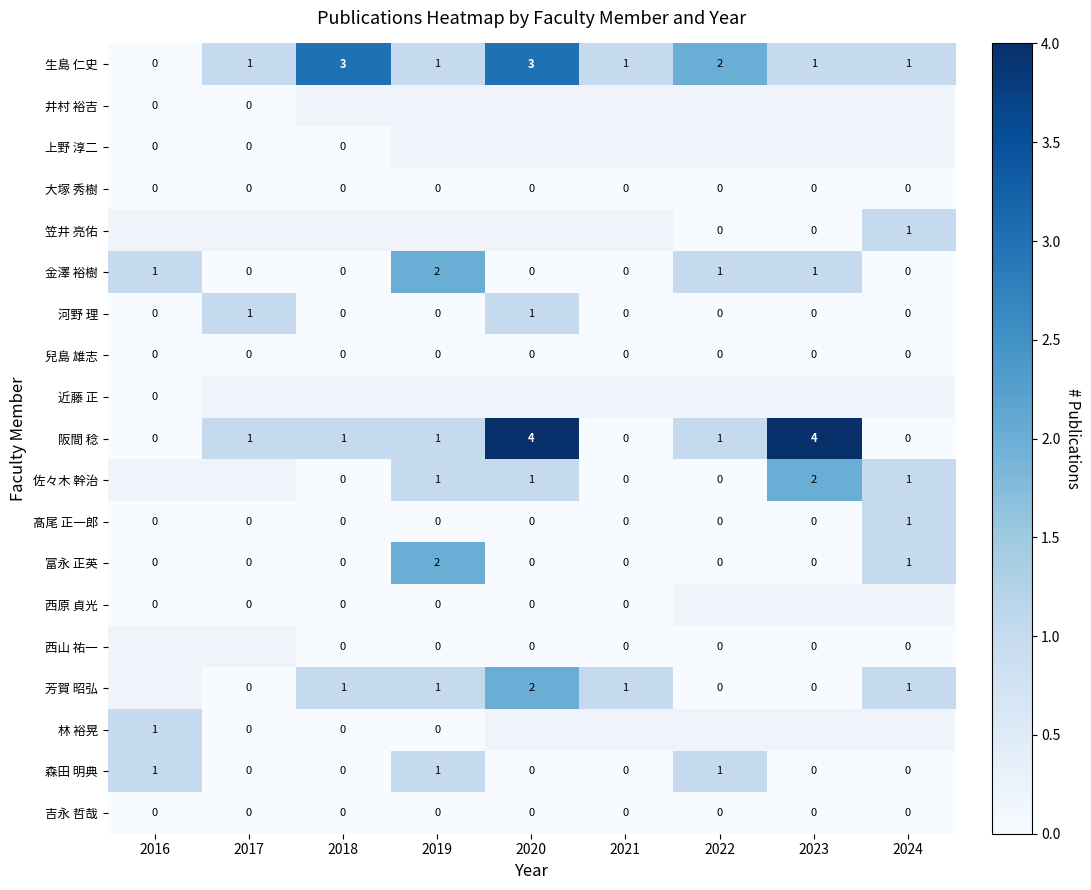

The value of 生島 仁史 at 2018 is 3. True or false?

True